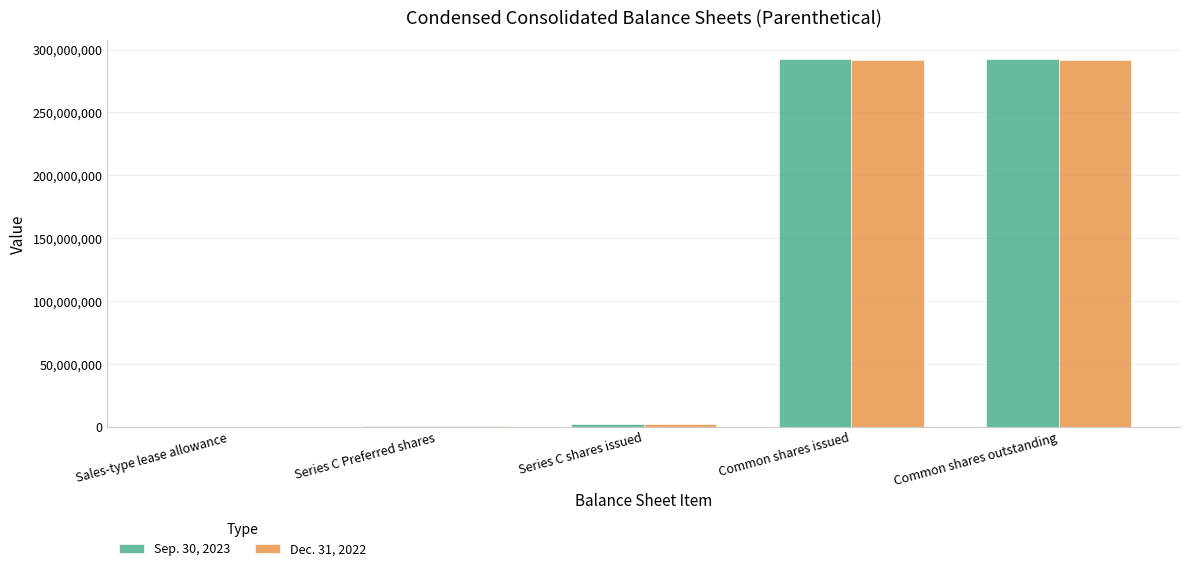

Are the bars grouped side by side (vs. stacked)?

Yes